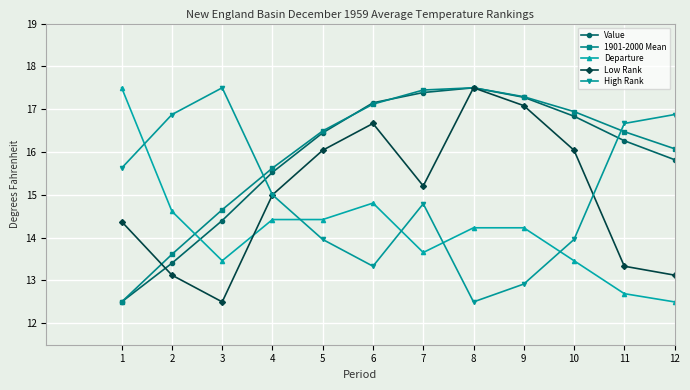

Reading left to right, transcribe all the data shown in this chart.

Value: 12.5	13.4	14.4	15.5	16.4	17.1	17.4	17.5	17.3	16.8	16.3	15.8
1901-2000 Mean: 12.5	13.6	14.7	15.6	16.5	17.1	17.4	17.5	17.3	16.9	16.5	16.1
Departure: 17.5	14.6	13.5	14.4	14.4	14.8	13.7	14.2	14.2	13.5	12.7	12.5
Low Rank: 14.4	13.1	12.5	15.0	16.0	16.7	15.2	17.5	17.1	16.0	13.3	13.1
High Rank: 15.6	16.9	17.5	15.0	14.0	13.3	14.8	12.5	12.9	14.0	16.7	16.9